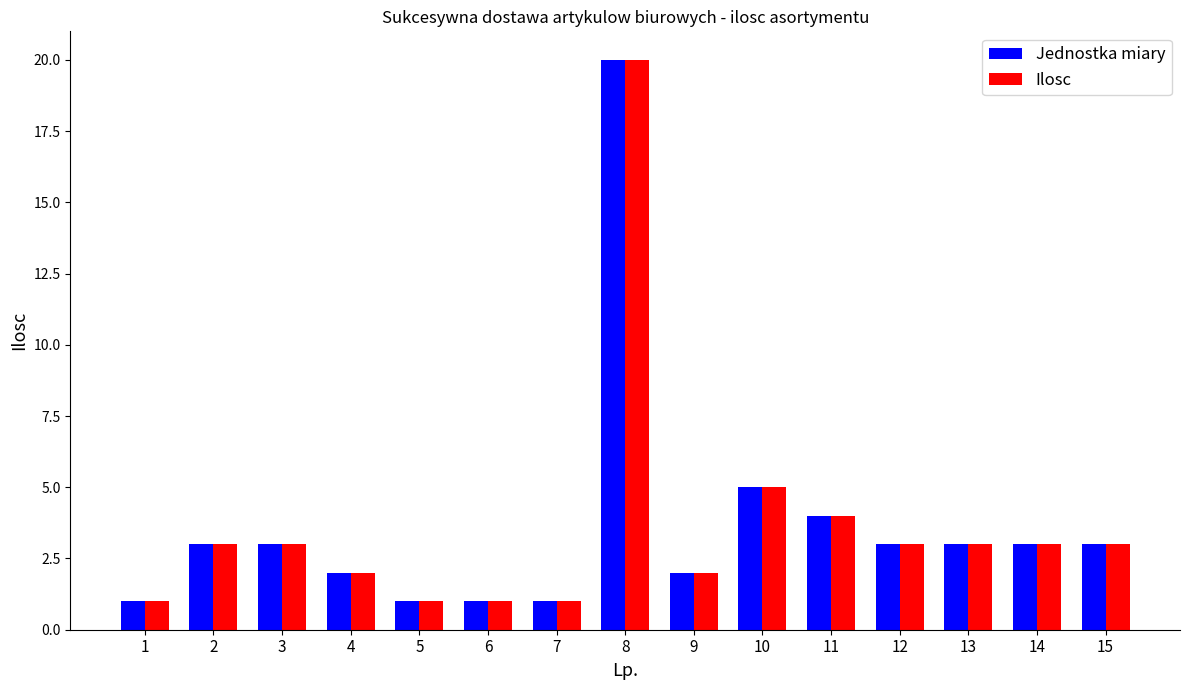

What is the minimum value shown in the chart?

1